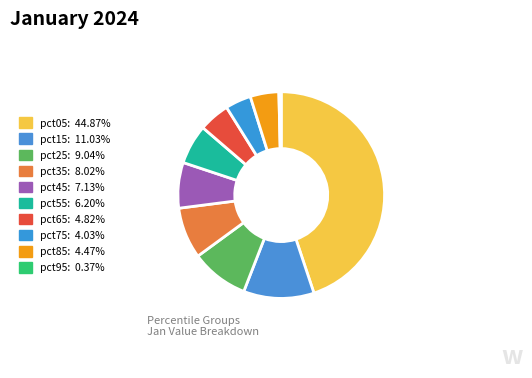

How many slices are in this pie chart?

10